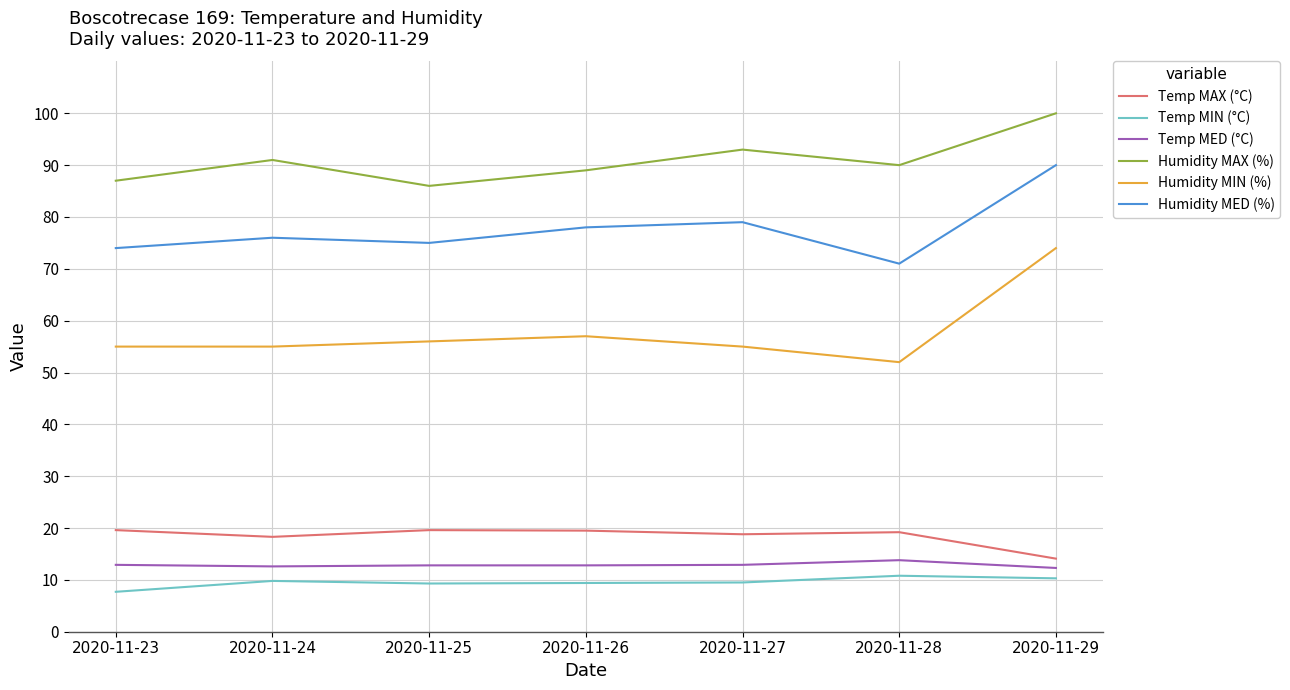

At which category is the sum across all series the highest?

2020-11-29